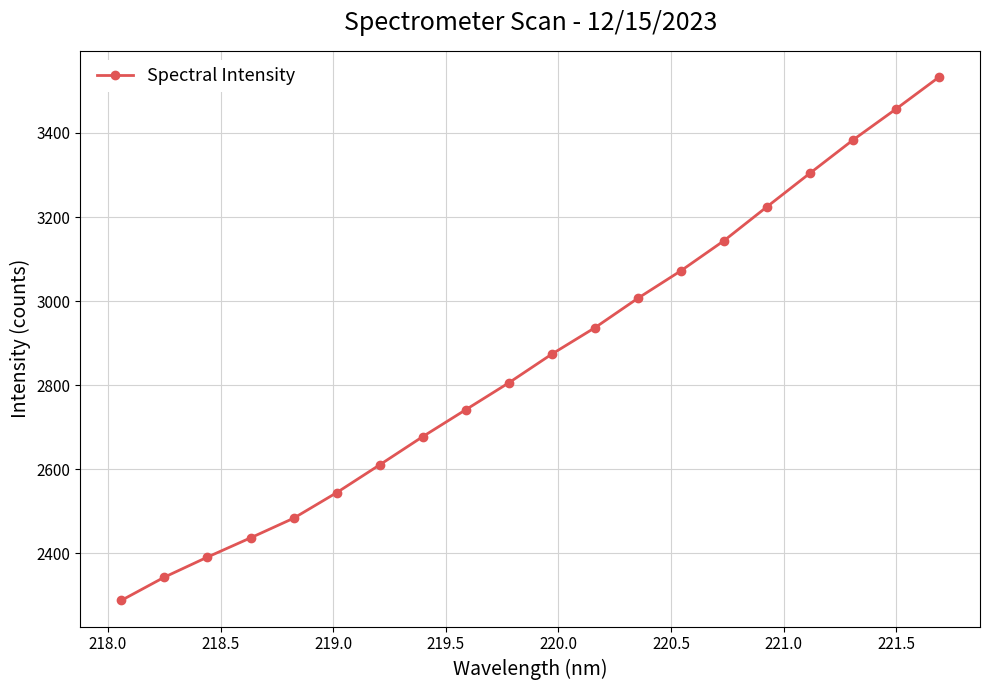

What is the difference between the maximum and second lowest values?

1190.1